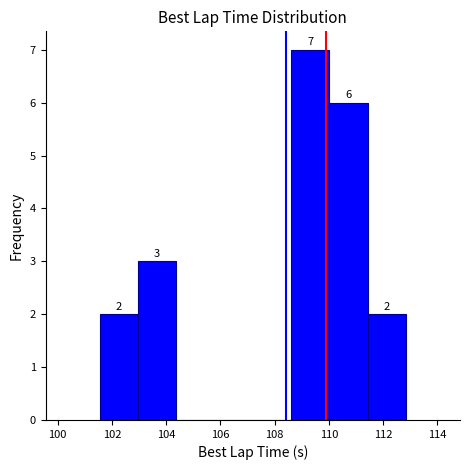

Over which range of the x-axis is the bar tallest?

108.6 to 110.0